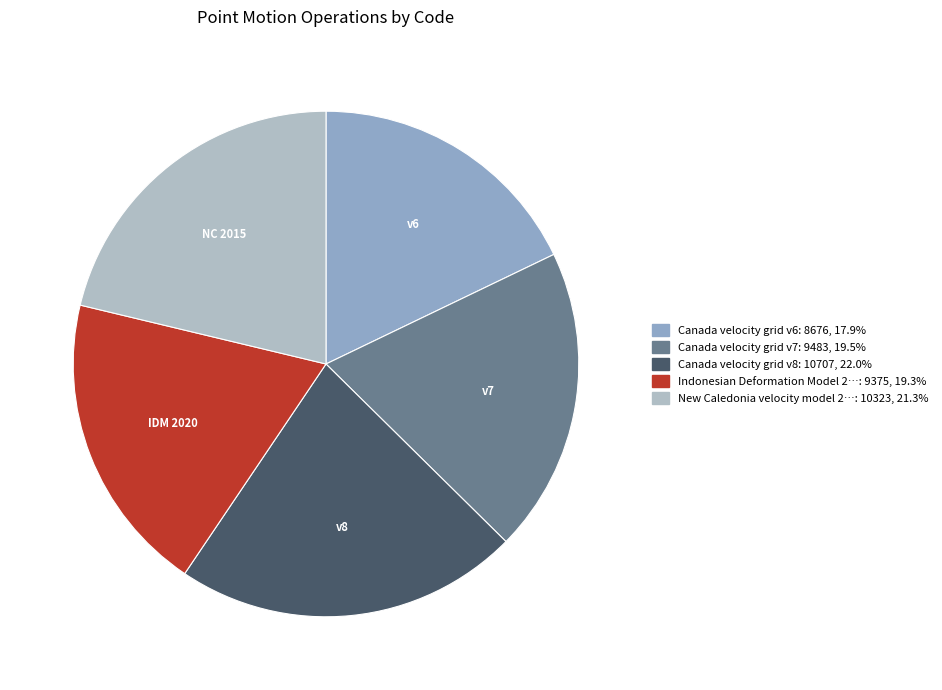

What is the largest slice in the pie chart?

Canada velocity grid v8